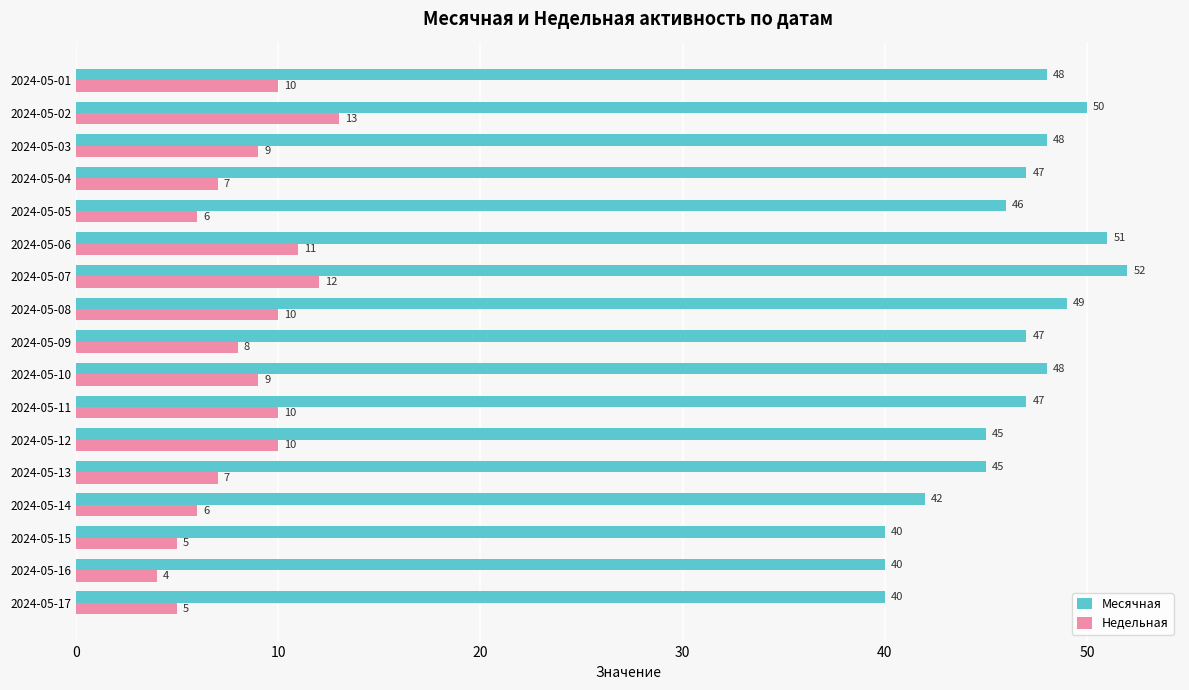

At how many categories does at least one series exceed 22?

17